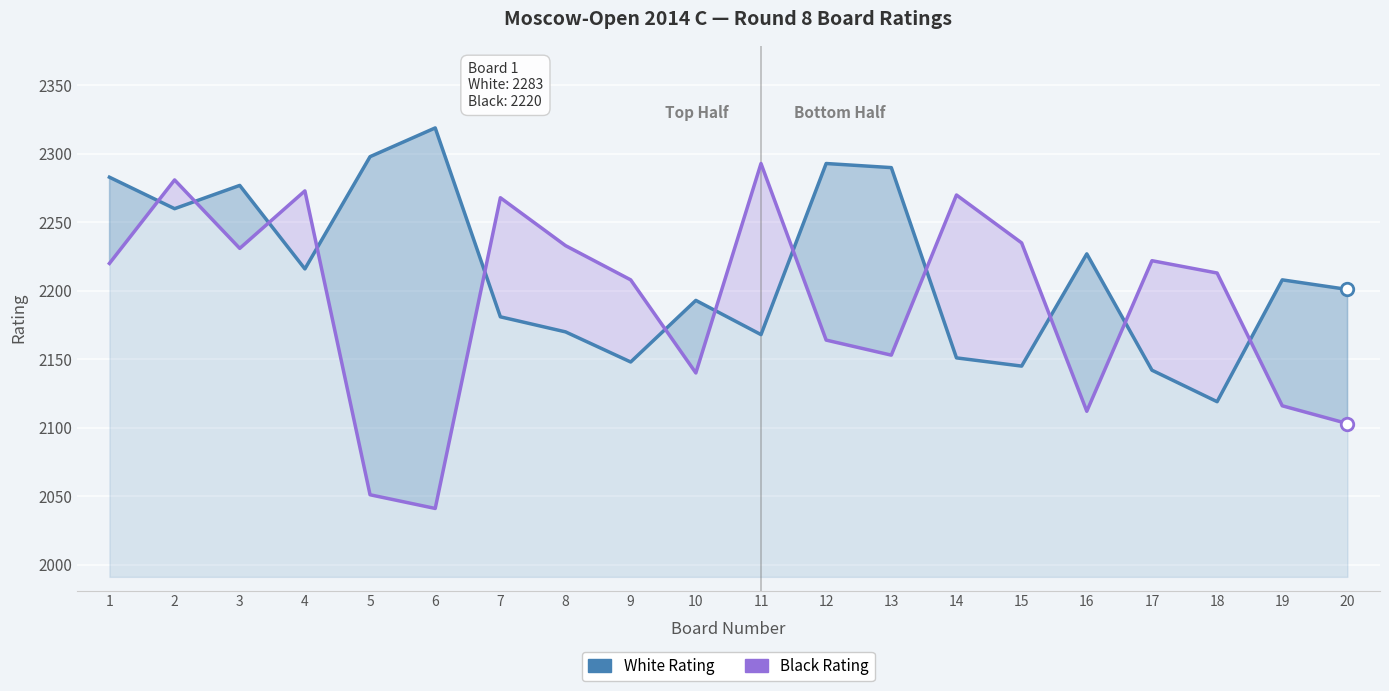

What is the difference between the maximum and minimum values in the Black Rating series?

252